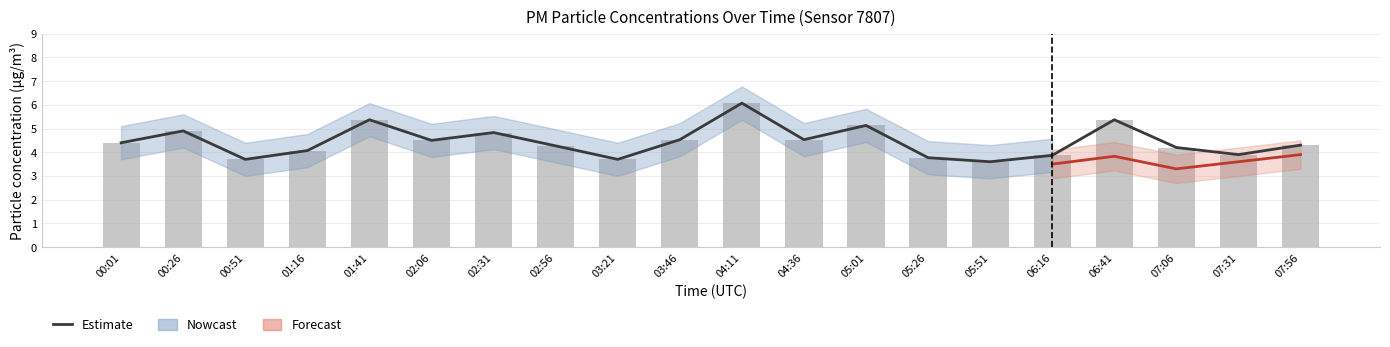

How many values exceed 4?

14